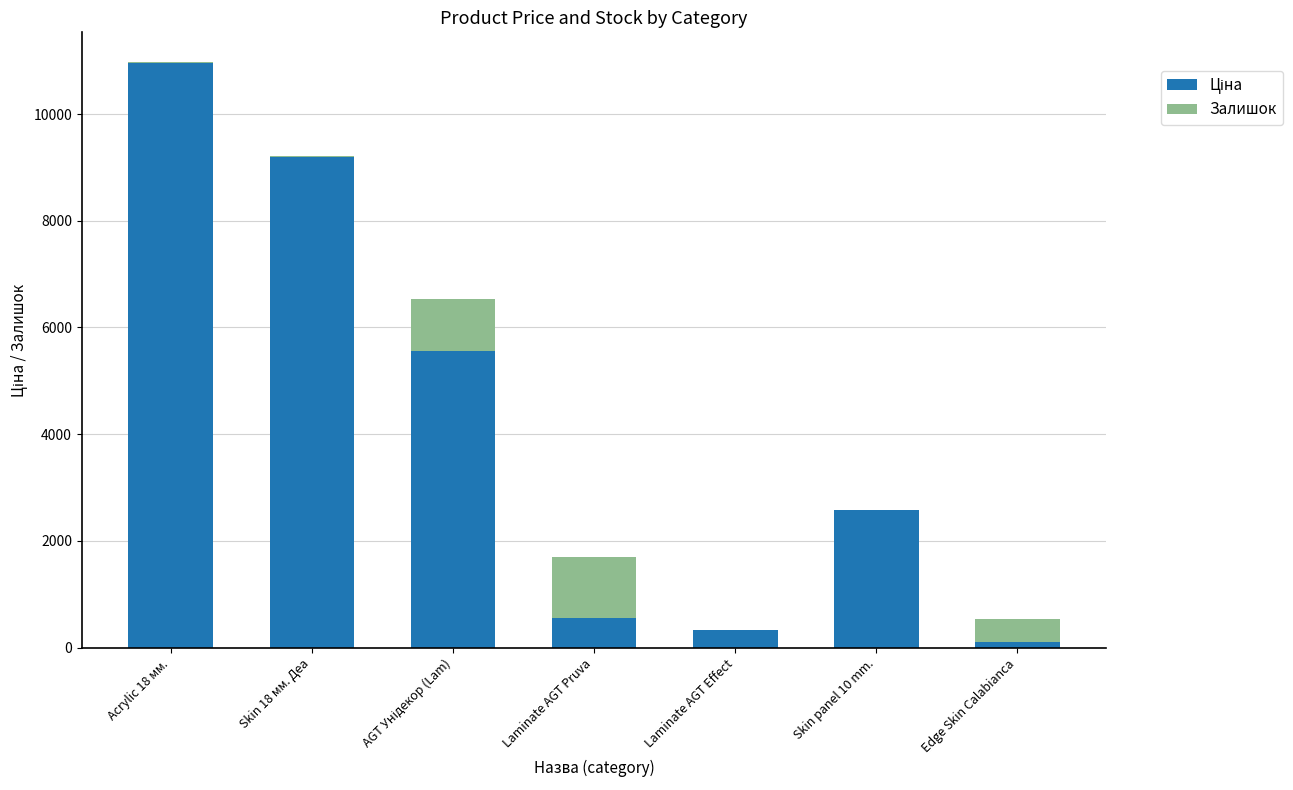

At which category is the sum across all series the highest?

Acrylic 18 мм.